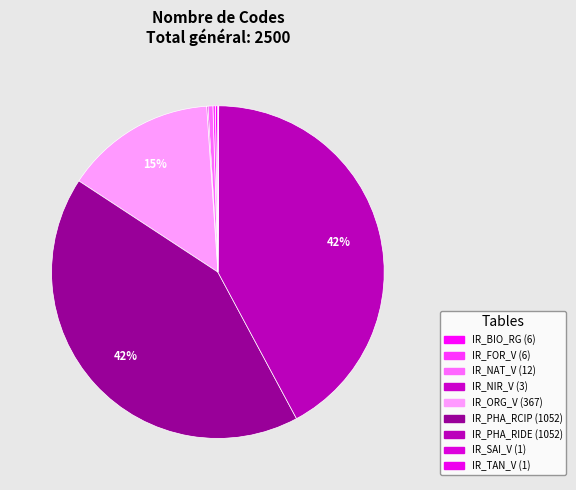

Is there a majority slice in this chart?

No